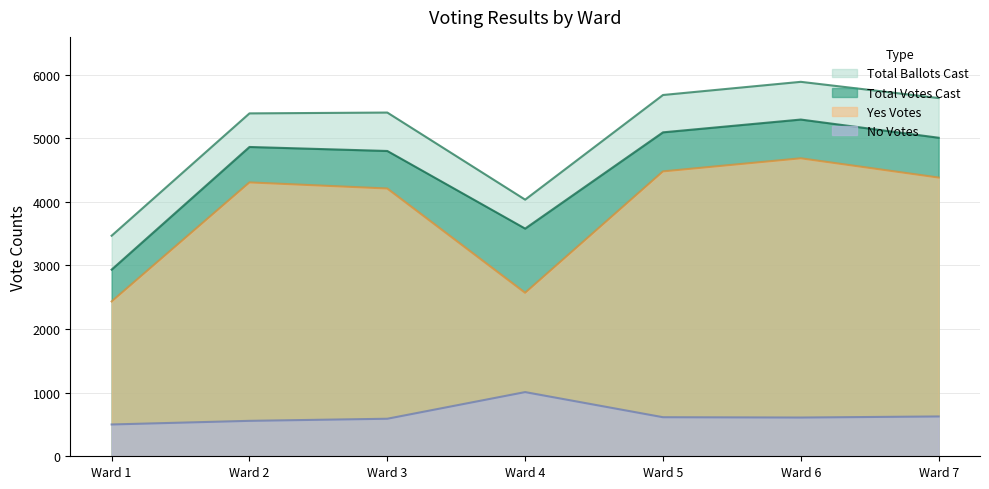

What is the difference between the maximum and minimum values in the Yes Votes series?

2250